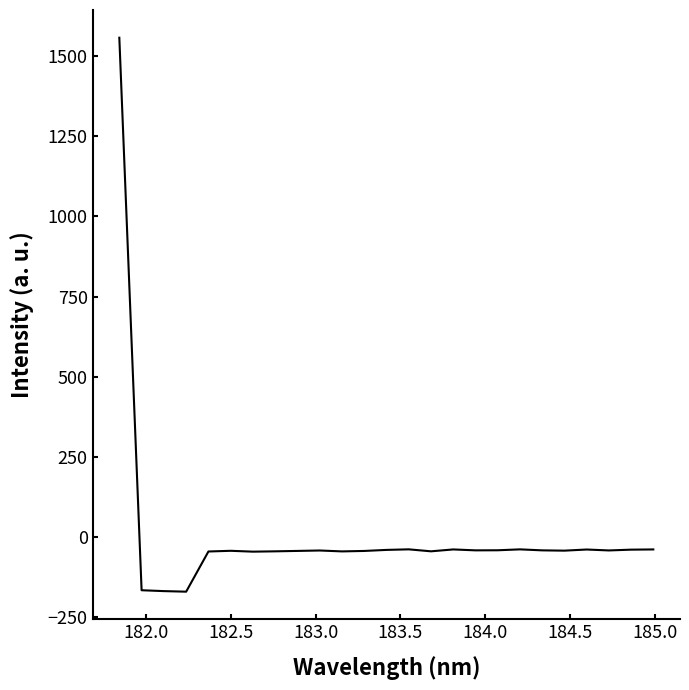

What is the minimum value shown in the chart?

-170.8